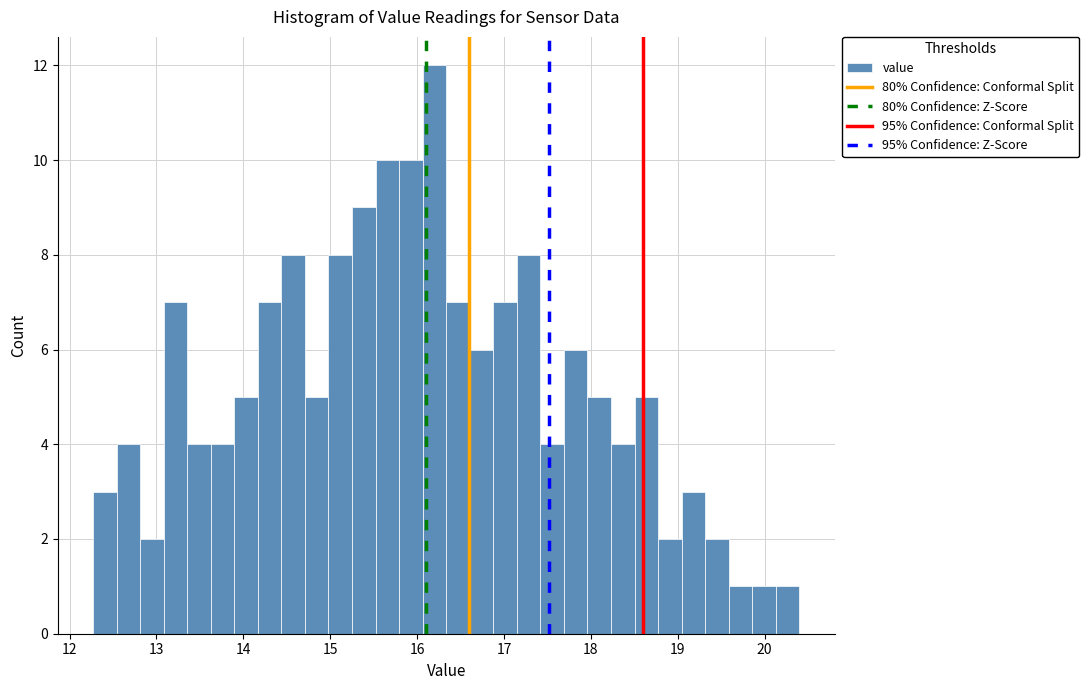

Around what value on the x-axis is the tallest bar? Give the approximate position of its centre, as read against the axis.

16.2